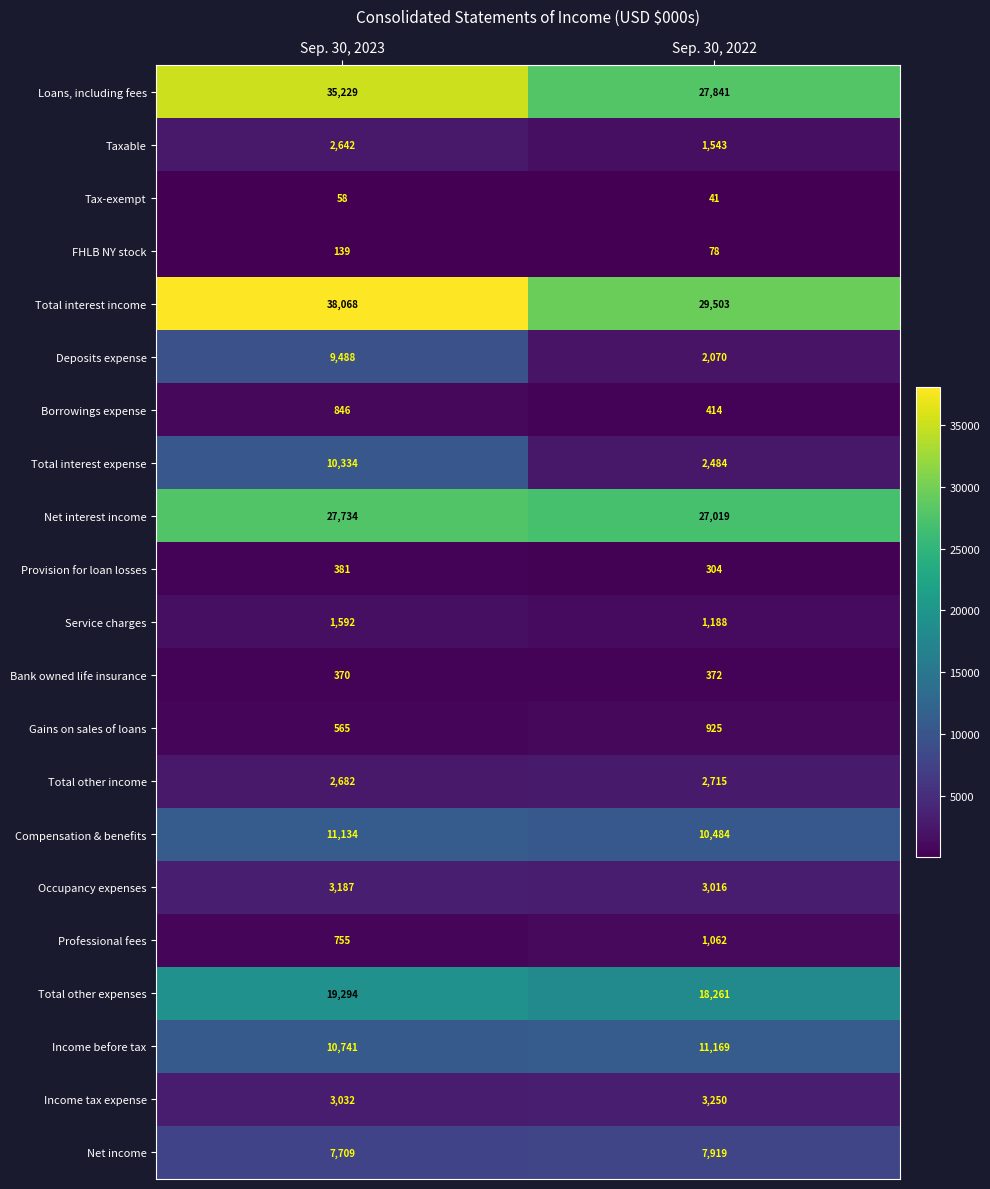

At which category does the chart reach its minimum across all series?

Sep. 30, 2022